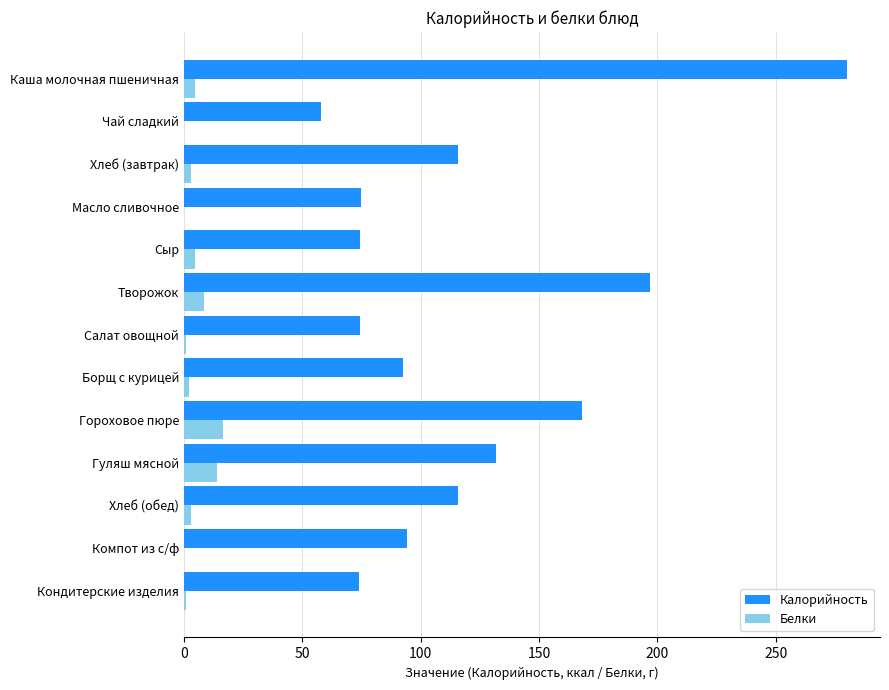

True or false: Калорийность has a value of 42.3 at Сыр.

False